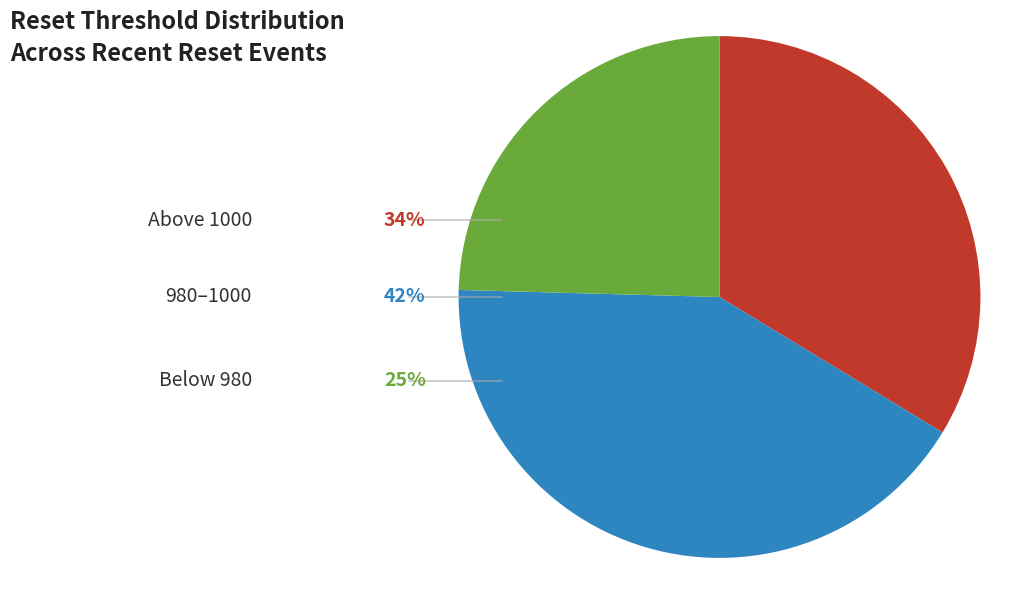

Is there a majority slice in this chart?

No